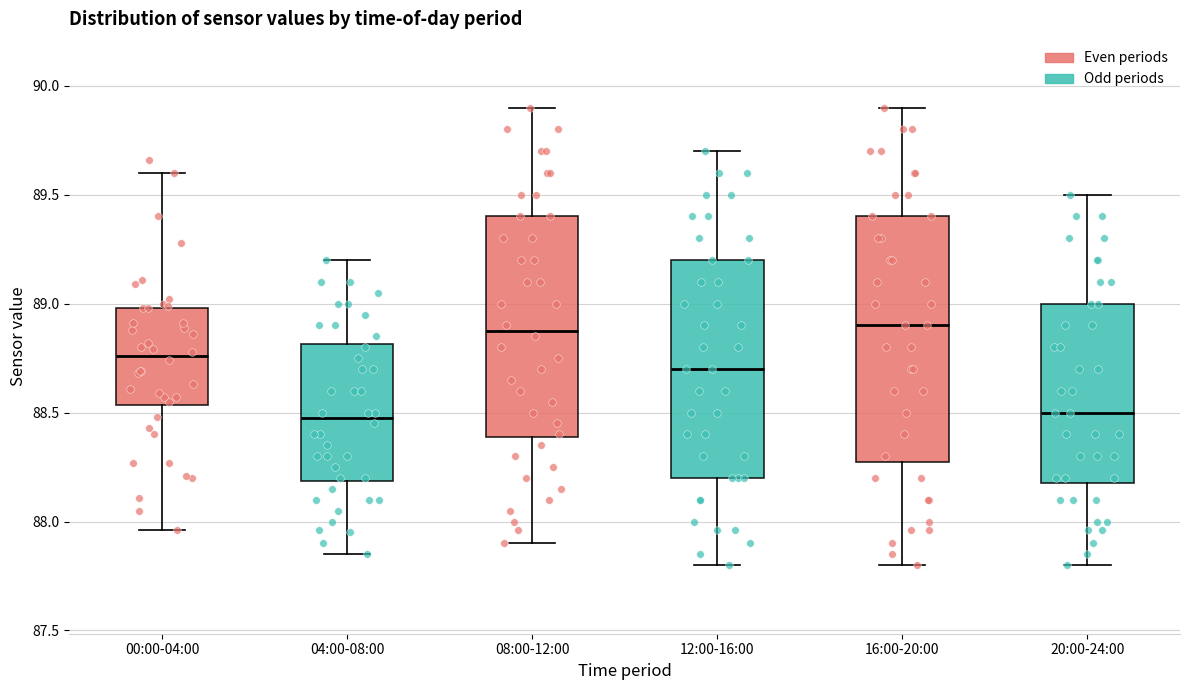

Comparing the boxes themselves (not the whiskers), which one is the tallest?

16:00-20:00